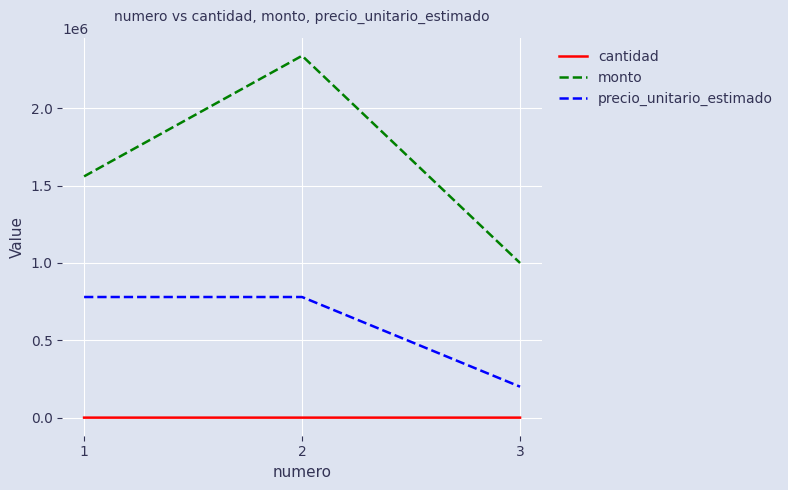

Rank the series by their maximum value, from lowest to highest.

cantidad, precio_unitario_estimado, monto